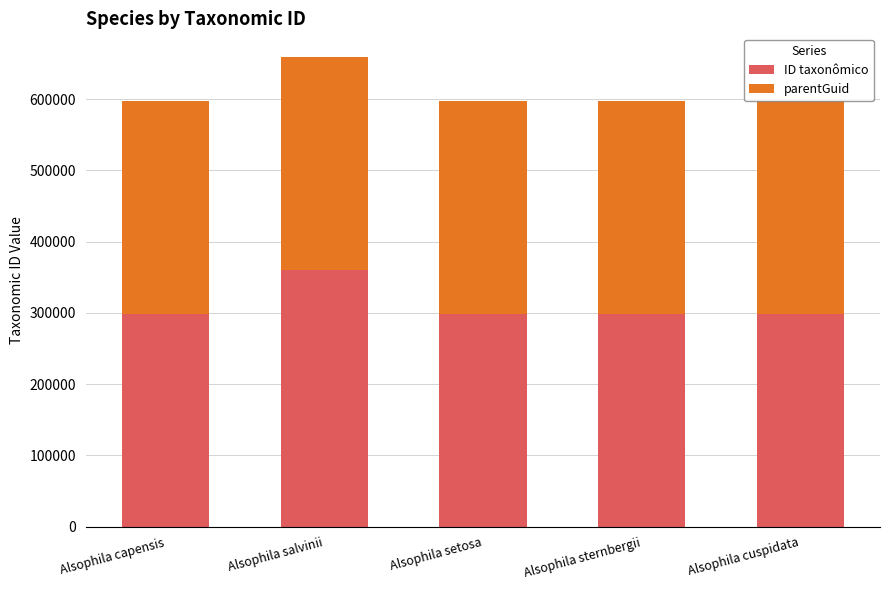

What is the approximate value of ID taxonômico at Alsophila setosa, to the nearest 50?

298850